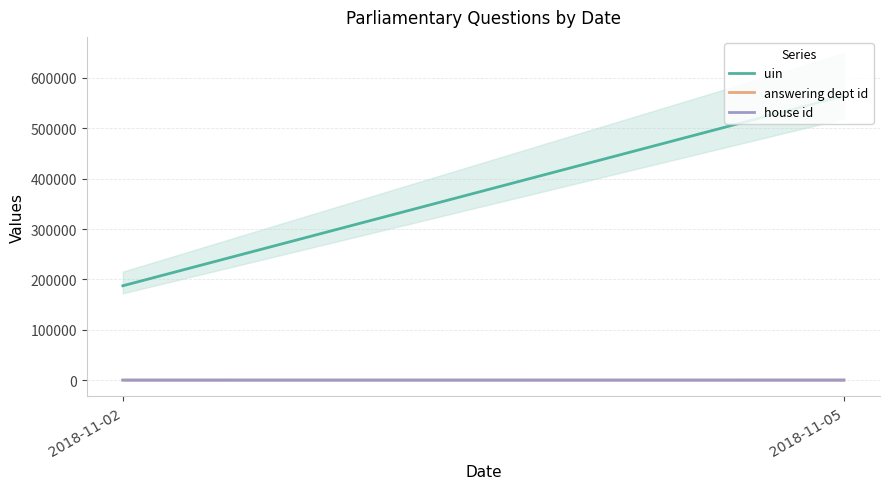

Reading left to right, extract all data points from this chart.

uin: 187360	564445
answering dept id: 201	255
house id: 1	3